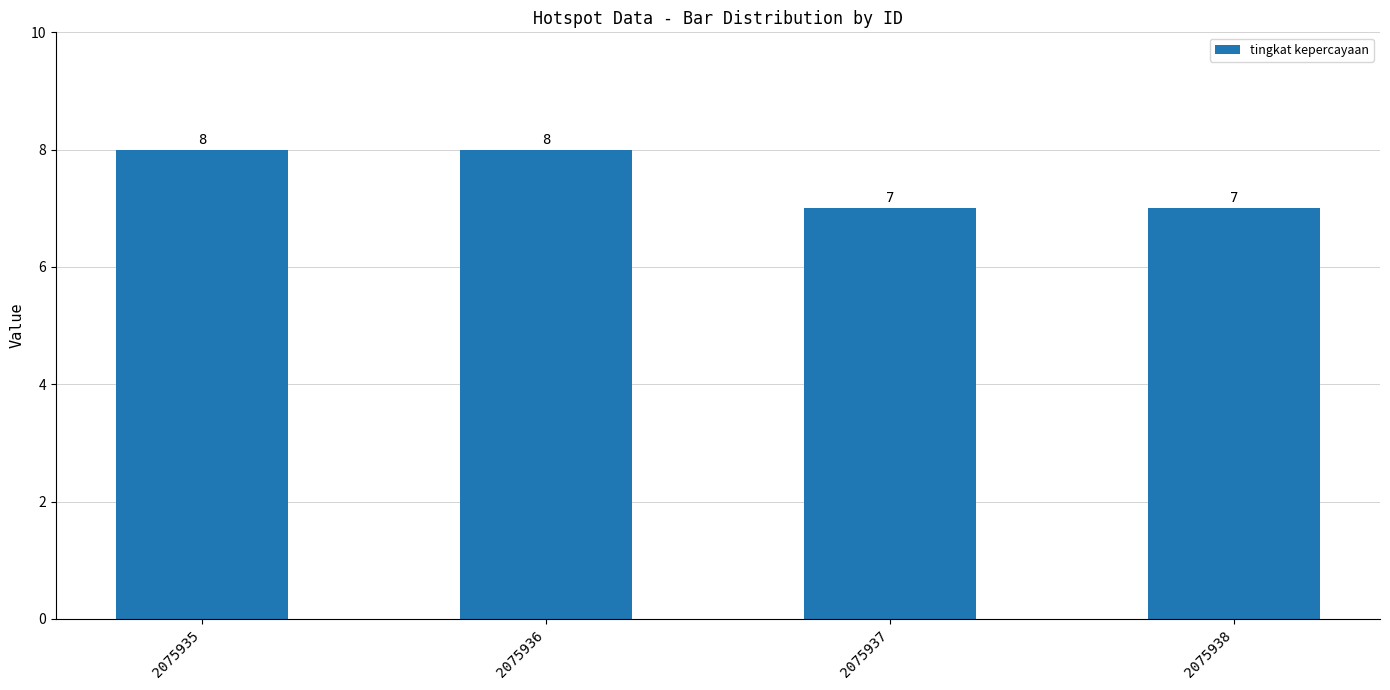

How many data points does each series have?

4